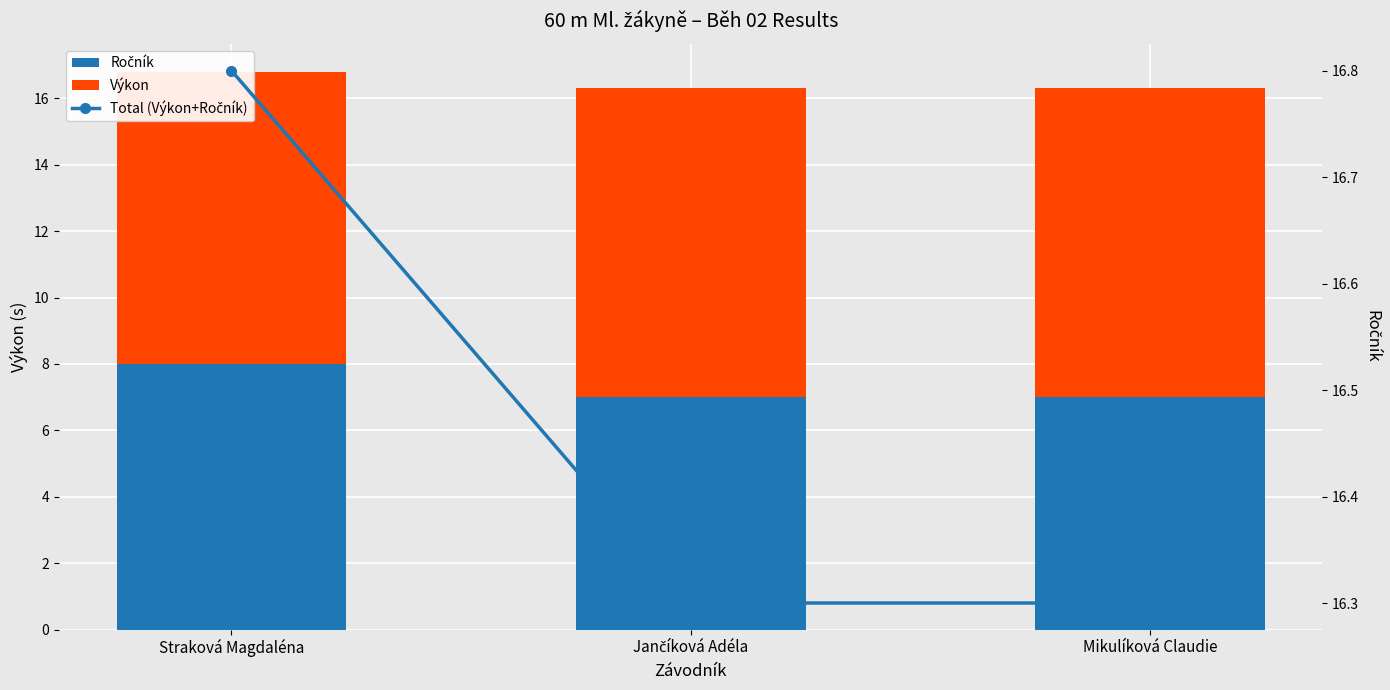

What is the minimum value shown in the chart?

7.0